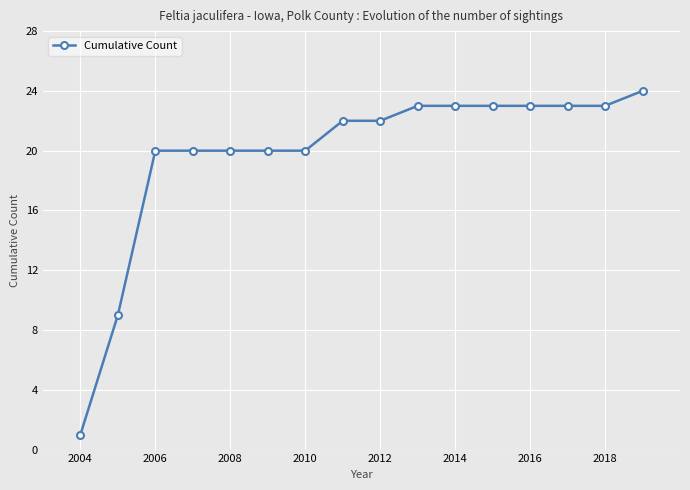

Does the chart display data point markers on the line(s)?

Yes